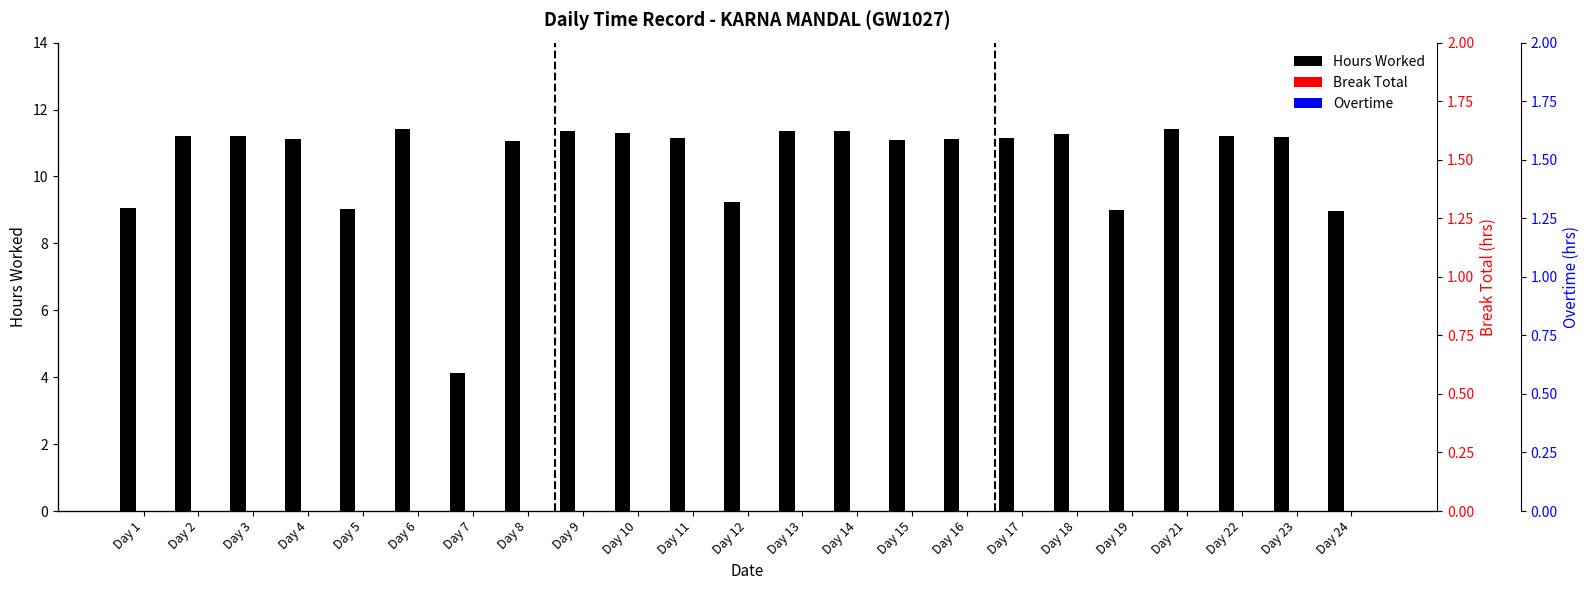

Reading right to left, what are all the values shown in this chart?

Hours Worked: Day 24=9.0	Day 23=11.2	Day 22=11.2	Day 21=11.4	Day 19=9.0	Day 18=11.3	Day 17=11.1	Day 16=11.1	Day 15=11.1	Day 14=11.3	Day 13=11.4	Day 12=9.2	Day 11=11.1	Day 10=11.3	Day 9=11.4	Day 8=11.1	Day 7=4.1	Day 6=11.4	Day 5=9.0	Day 4=11.1	Day 3=11.2	Day 2=11.2	Day 1=9.1
Break Total: Day 24=0.0	Day 23=0.0	Day 22=0.0	Day 21=0.0	Day 19=0.0	Day 18=0.0	Day 17=0.0	Day 16=0.0	Day 15=0.0	Day 14=0.0	Day 13=0.0	Day 12=0.0	Day 11=0.0	Day 10=0.0	Day 9=0.0	Day 8=0.0	Day 7=0.0	Day 6=0.0	Day 5=0.0	Day 4=0.0	Day 3=0.0	Day 2=0.0	Day 1=0.0
Overtime: Day 24=0.0	Day 23=0.0	Day 22=0.0	Day 21=0.0	Day 19=0.0	Day 18=0.0	Day 17=0.0	Day 16=0.0	Day 15=0.0	Day 14=0.0	Day 13=0.0	Day 12=0.0	Day 11=0.0	Day 10=0.0	Day 9=0.0	Day 8=0.0	Day 7=0.0	Day 6=0.0	Day 5=0.0	Day 4=0.0	Day 3=0.0	Day 2=0.0	Day 1=0.0